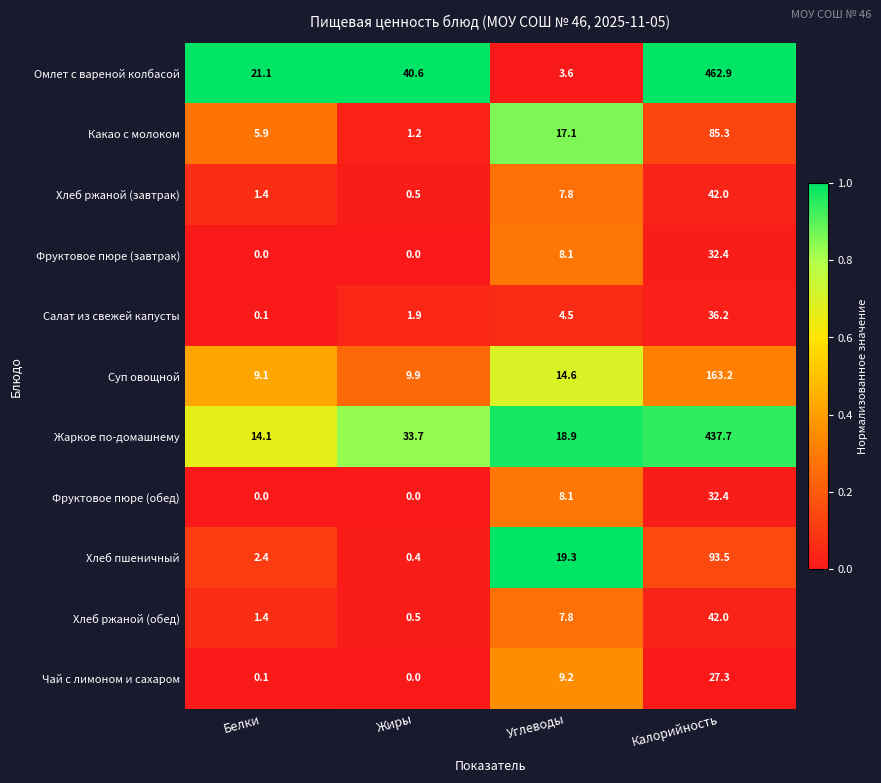

Which series has the largest range (max minus min)?

Омлет с вареной колбасой